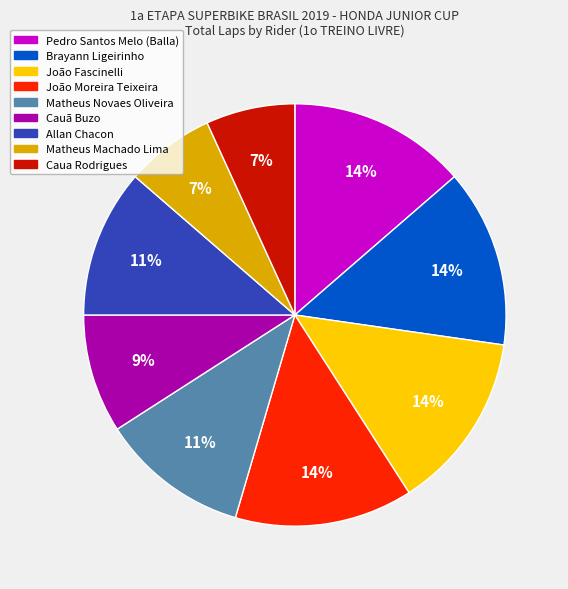

How many slices are in this pie chart?

9